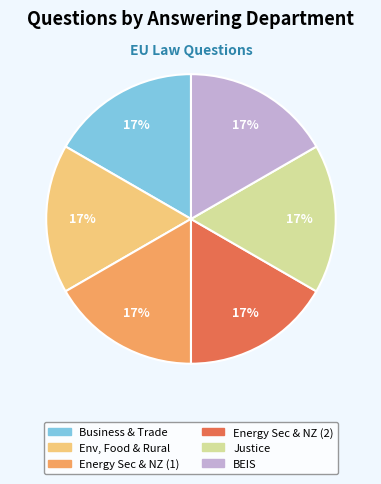

Count the number of slices in the pie.

6